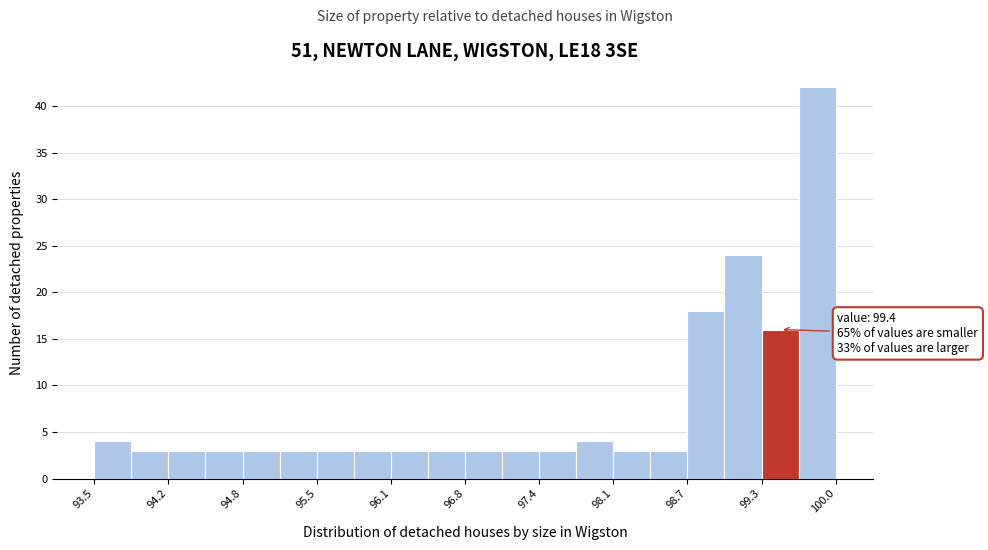

Around what value on the x-axis is the tallest bar? Give the approximate position of its centre, as read against the axis.

99.8